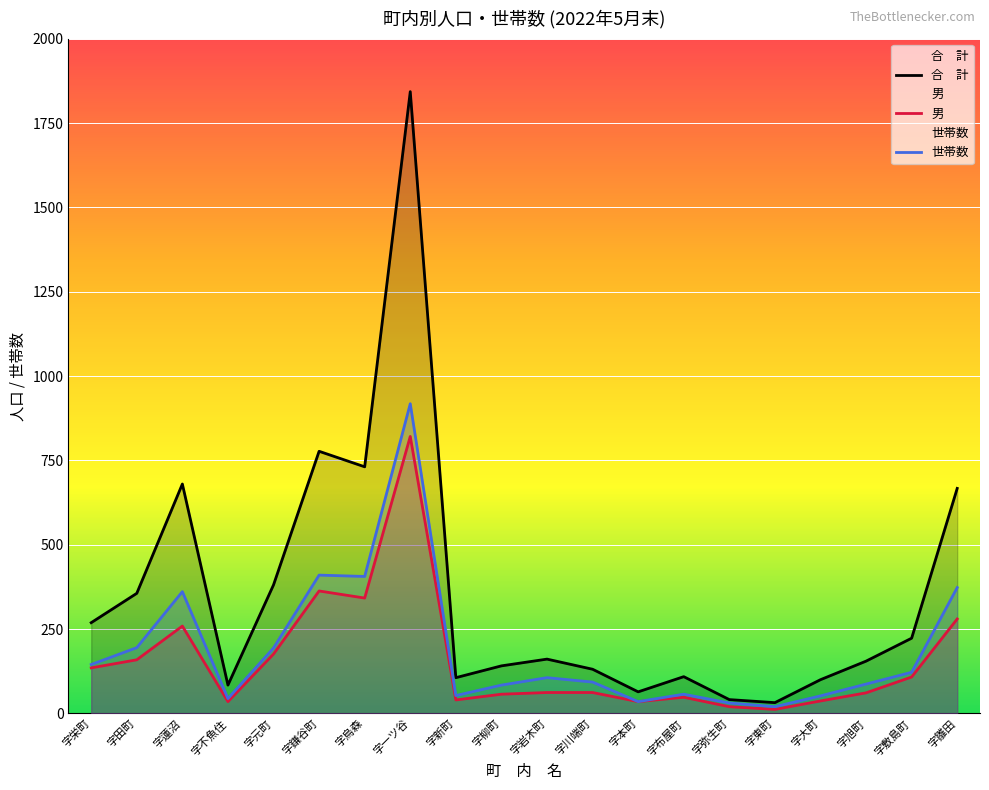

Reading left to right, extract all data points from this chart.

合　計: 字栄町=269	字田町=356	字蓮沼=680	字不魚住=84	字元町=381	字鎌谷町=777	字烏森=731	字一ツ谷=1843	字新町=106	字柳町=141	字岩木町=161	字川端町=131	字本町=64	字布屋町=109	字弥生町=41	字東町=32	字大町=100	字旭町=155	字敷島町=223	字雛田=667
男: 字栄町=135	字田町=159	字蓮沼=259	字不魚住=35	字元町=176	字鎌谷町=363	字烏森=342	字一ツ谷=821	字新町=40	字柳町=57	字岩木町=62	字川端町=62	字本町=35	字布屋町=48	字弥生町=20	字東町=12	字大町=37	字旭町=61	字敷島町=108	字雛田=280
世帯数: 字栄町=145	字田町=195	字蓮沼=361	字不魚住=44	字元町=194	字鎌谷町=410	字烏森=406	字一ツ谷=918	字新町=53	字柳町=84	字岩木町=106	字川端町=93	字本町=35	字布屋町=57	字弥生町=31	字東町=20	字大町=52	字旭町=87	字敷島町=122	字雛田=373